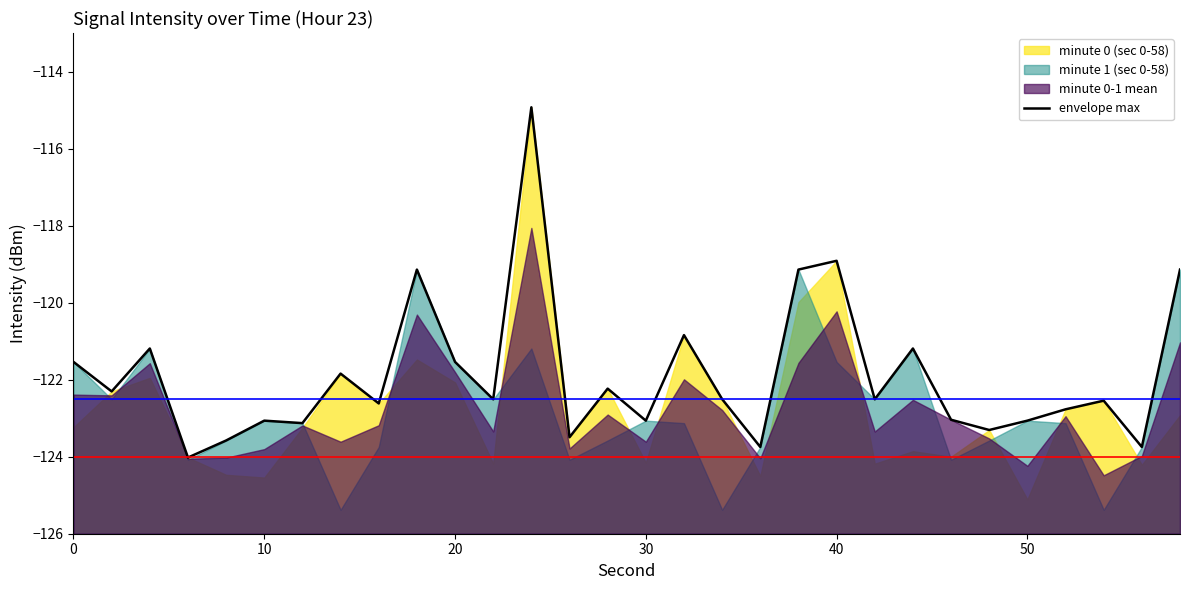

Is it true that envelope max equals -48.1 at 30?

False